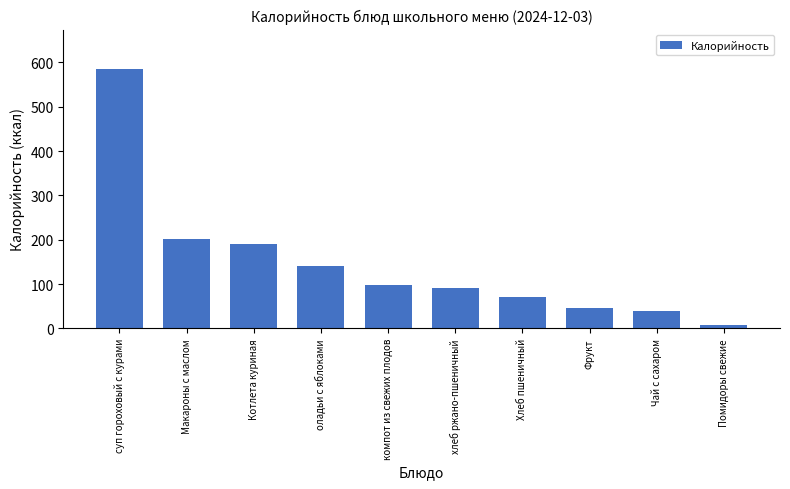

The chart shows a value of 25.0 at хлеб ржано-пшеничный. True or false?

False